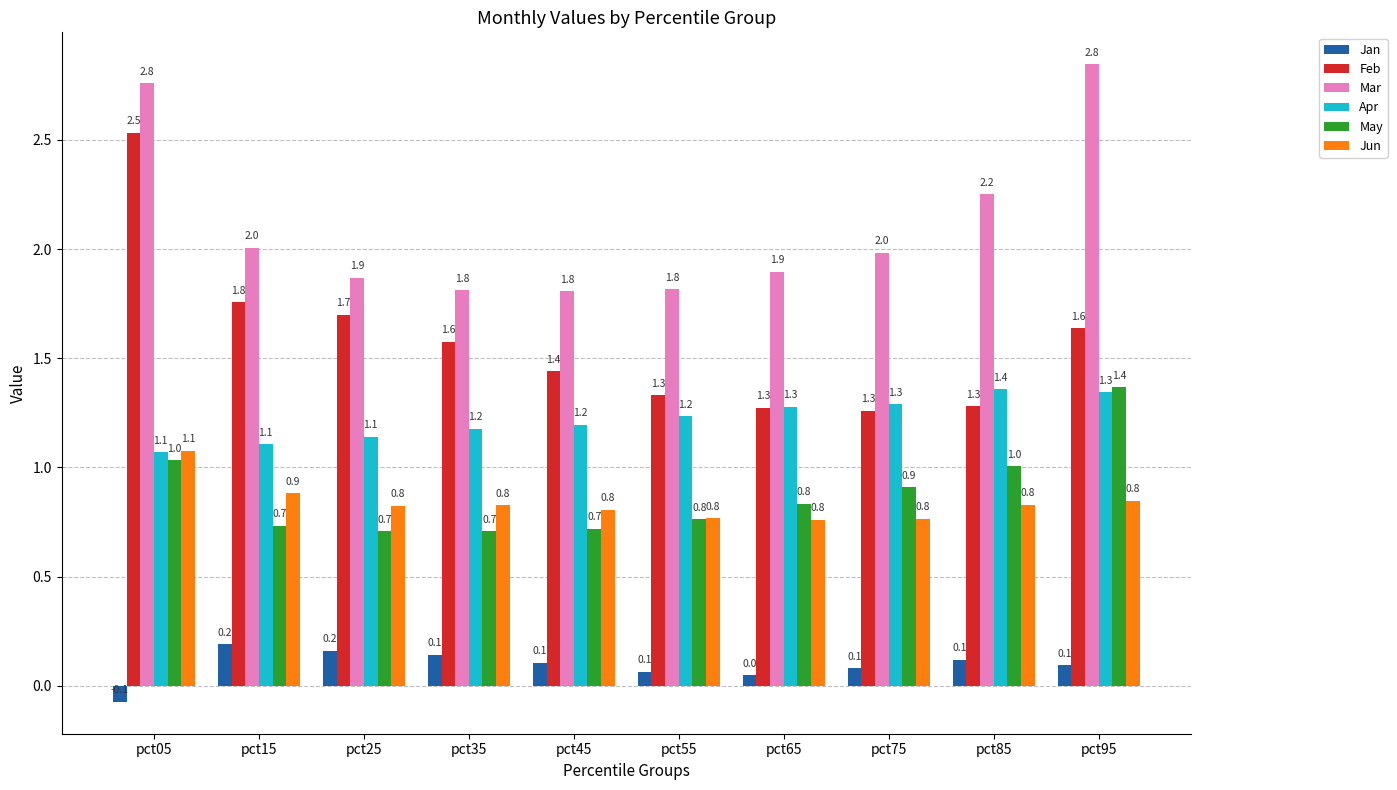

What is the difference between the highest and lowest values at pct75?

1.9